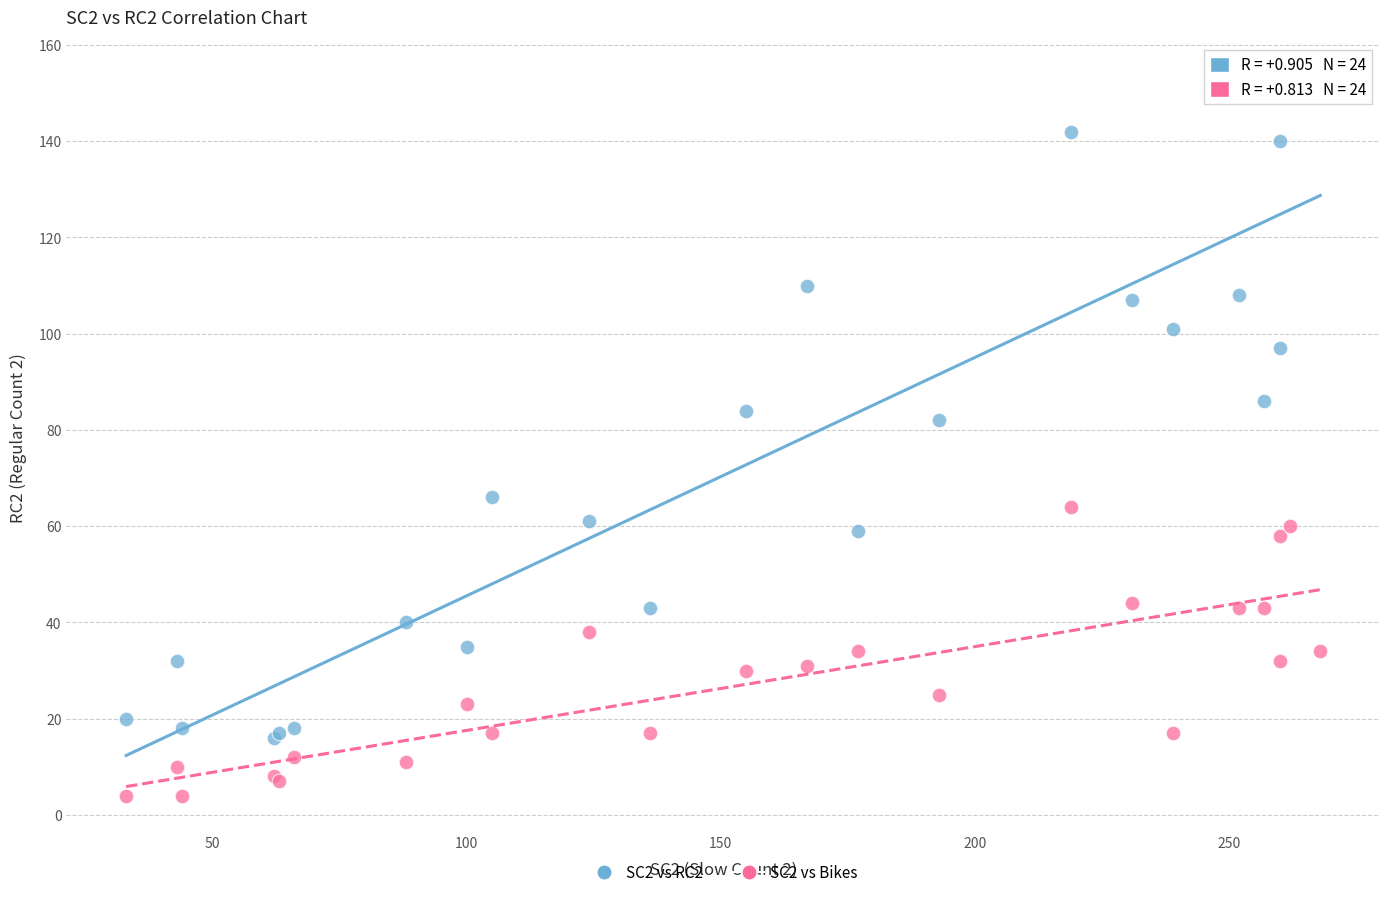

Which series contains the lowest Y value?

SC2 vs Bikes